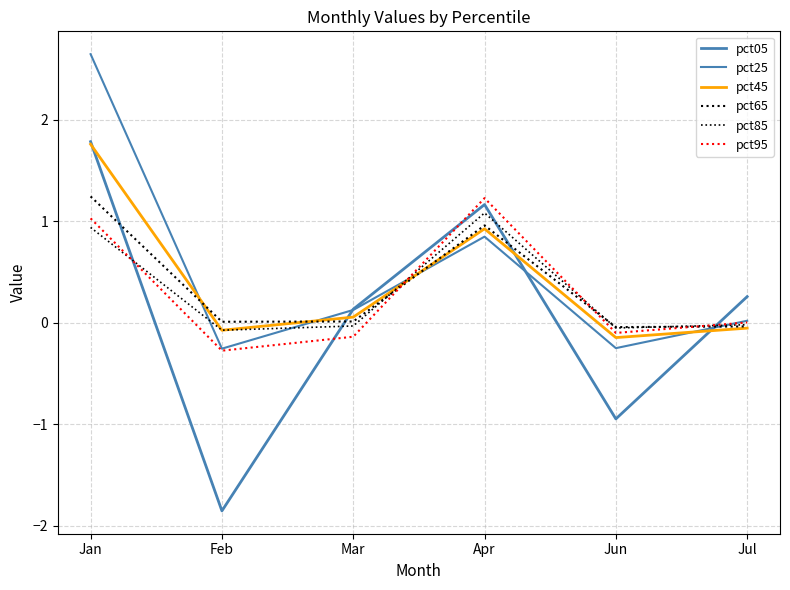

Reading left to right, extract all data points from this chart.

pct05: Jan=1.8	Feb=-1.9	Mar=0.1	Apr=1.2	Jun=-0.9	Jul=0.3
pct25: Jan=2.6	Feb=-0.3	Mar=0.1	Apr=0.8	Jun=-0.3	Jul=0.0
pct45: Jan=1.8	Feb=-0.1	Mar=0.1	Apr=0.9	Jun=-0.1	Jul=-0.1
pct65: Jan=1.2	Feb=0.0	Mar=0.0	Apr=1.0	Jun=-0.0	Jul=-0.0
pct85: Jan=0.9	Feb=-0.1	Mar=-0.0	Apr=1.1	Jun=-0.1	Jul=-0.0
pct95: Jan=1.0	Feb=-0.3	Mar=-0.1	Apr=1.2	Jun=-0.1	Jul=0.0